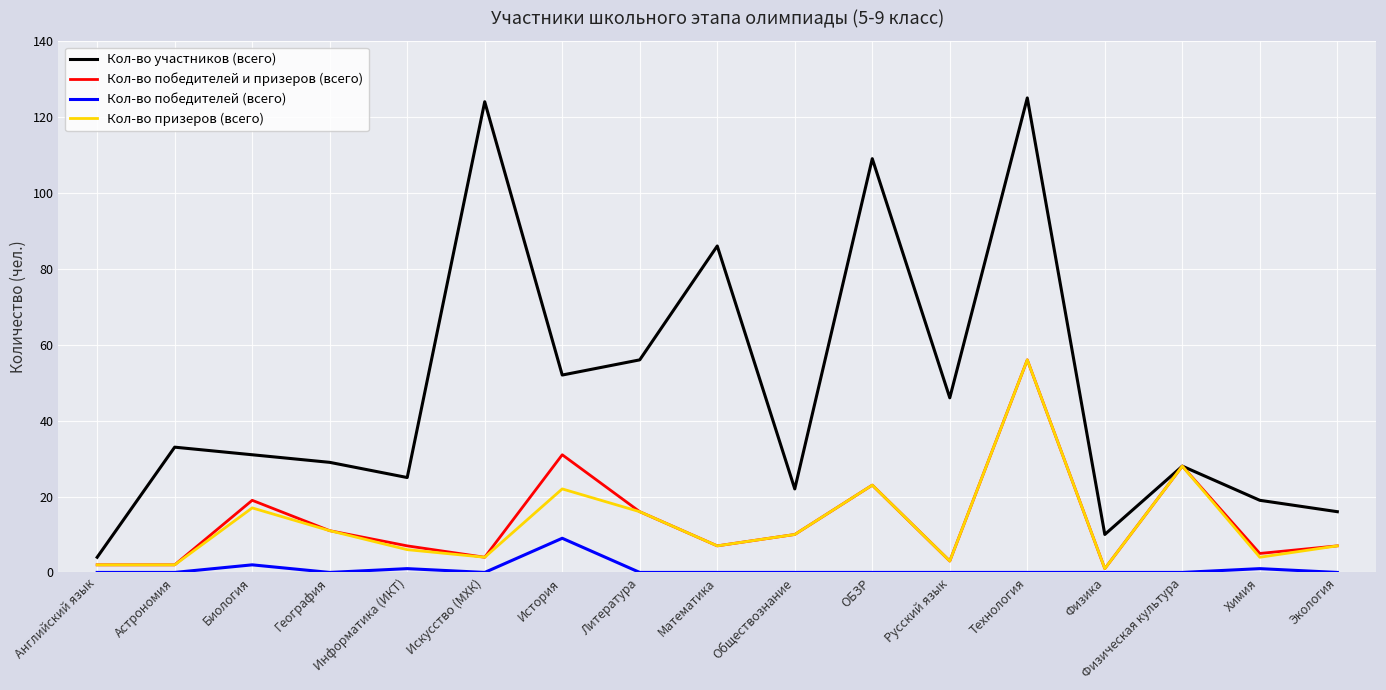

True or false: Кол-во победителей и призеров (всего) has a value of 17 at География.

False